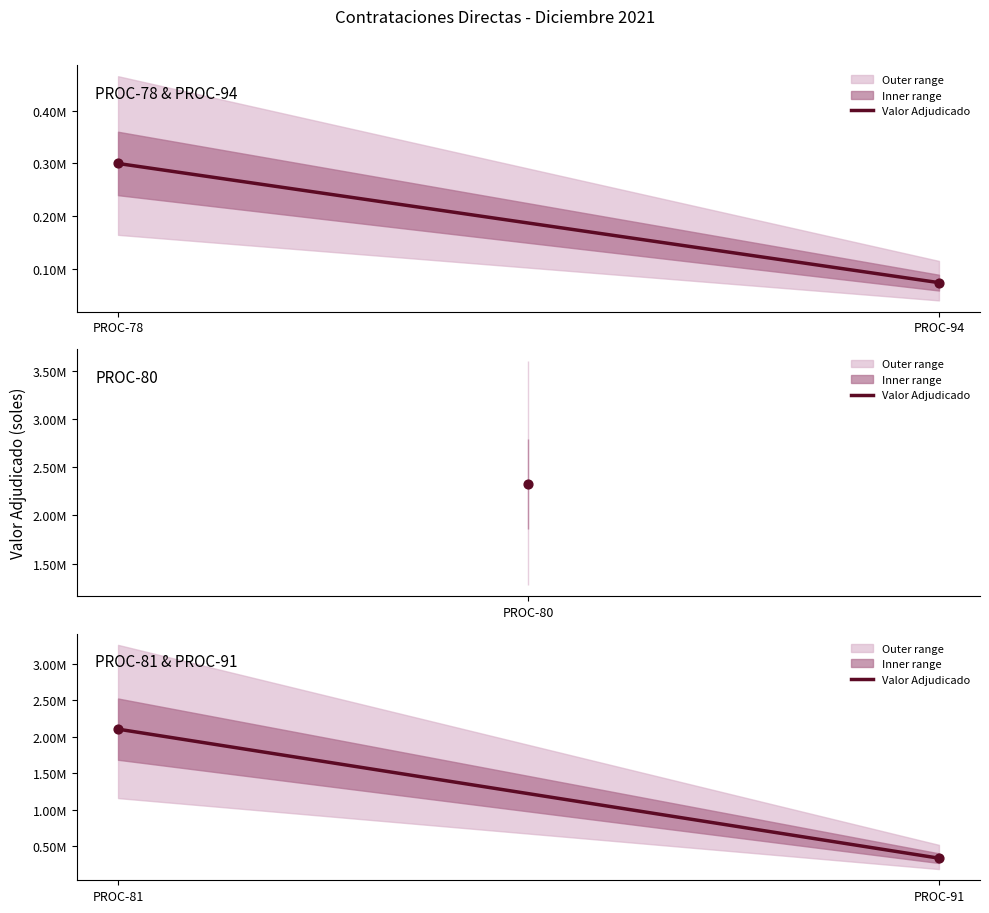

Which has a higher value, PROC-81 or PROC-91?

PROC-81